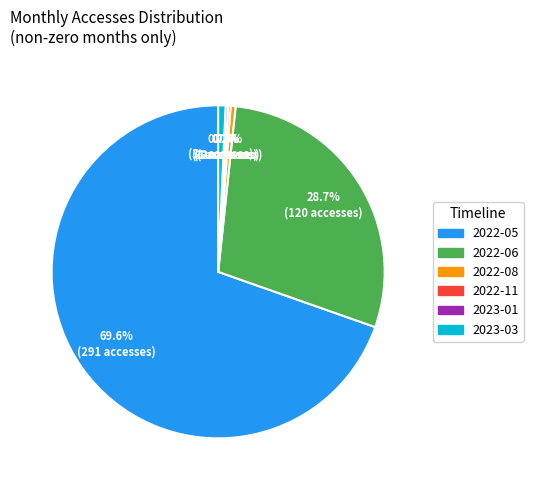

What is the ratio of the value at 2022-08 to the value at 2023-03?

0.7